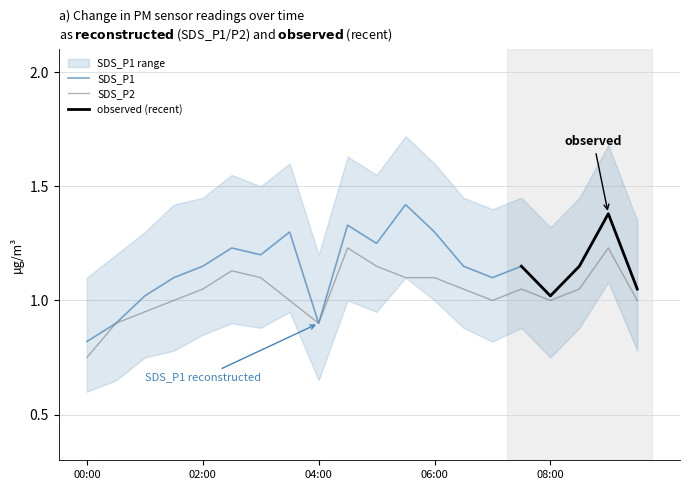

Where is SDS_P2 nearest to the value 0?

00:00